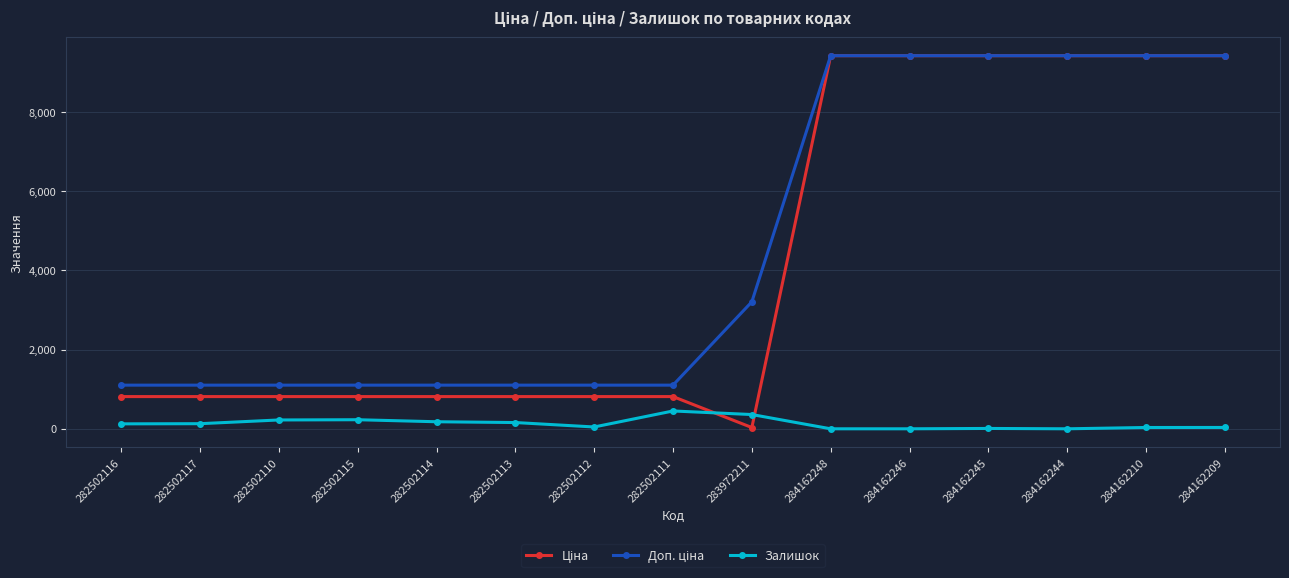

Does the chart have visible grid lines?

Yes